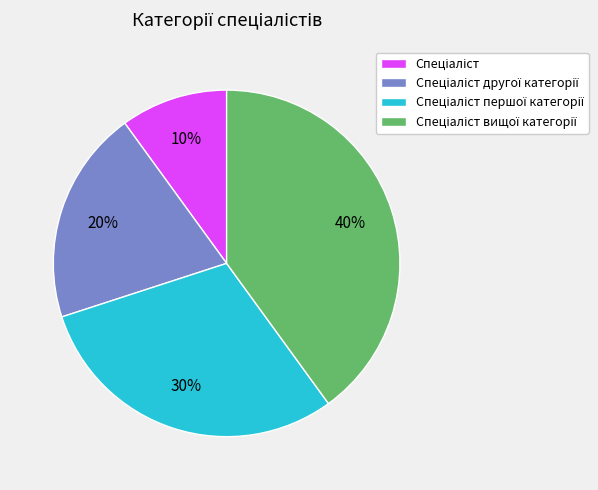

Is there a majority slice in this chart?

No